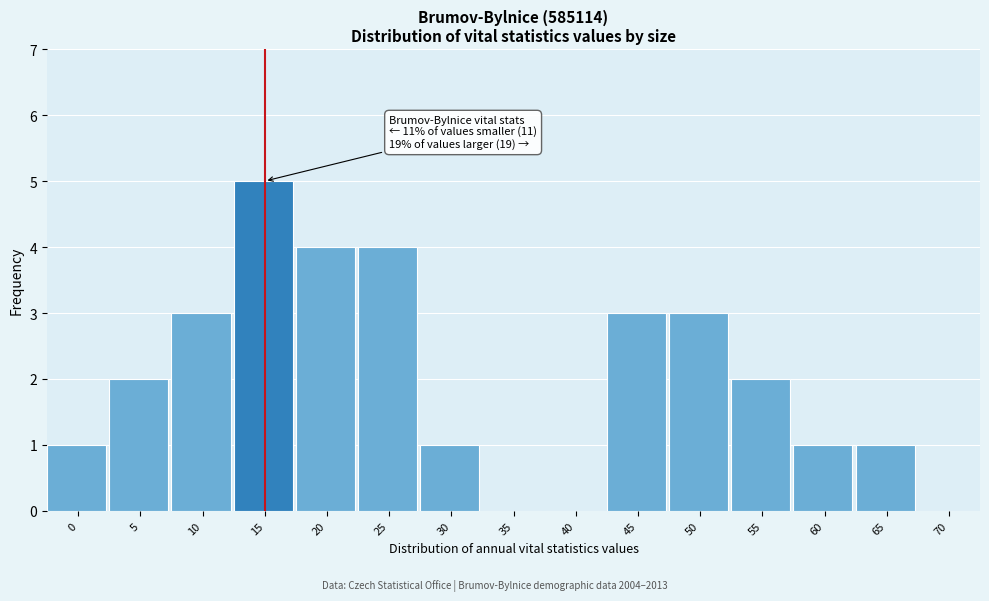

Reading right to left, extract all data points from this chart.

70=0	65=1	60=1	55=2	50=3	45=3	40=0	35=0	30=1	25=4	20=4	15=5	10=3	5=2	0=1